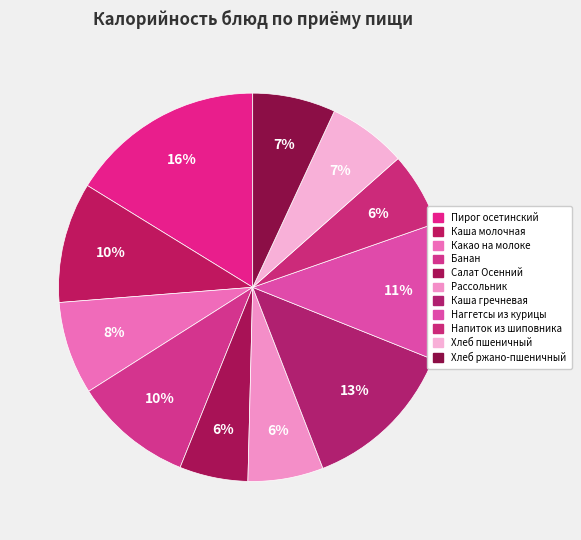

To the nearest percent, what is the average slice percentage?

9%